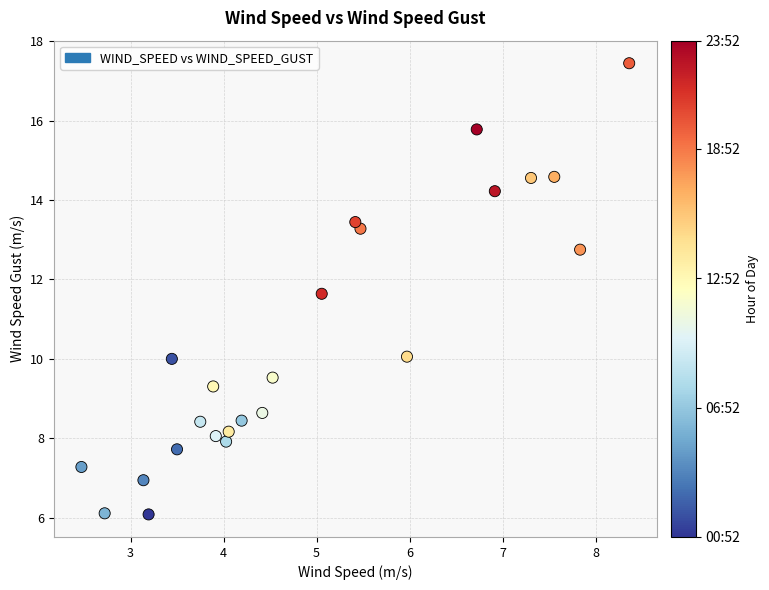

What Y value in the scatter plot is closest to 11?

11.6